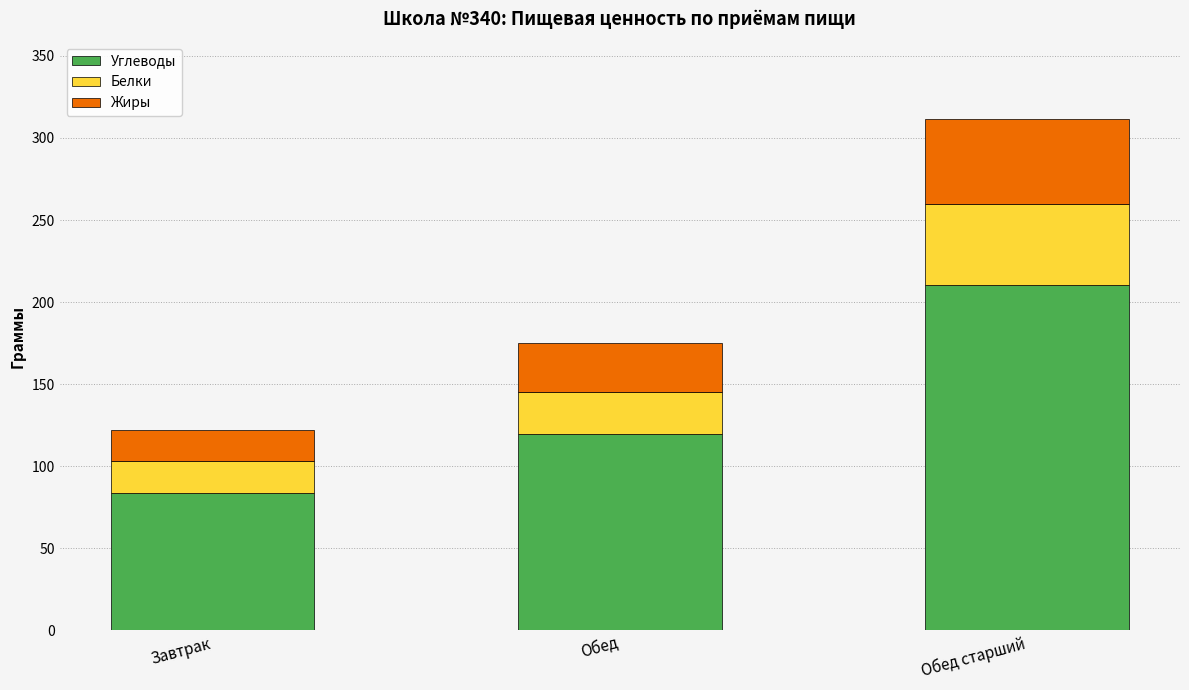

Reading left to right, list the values for the Углеводы series.

84.0	119.4	210.5